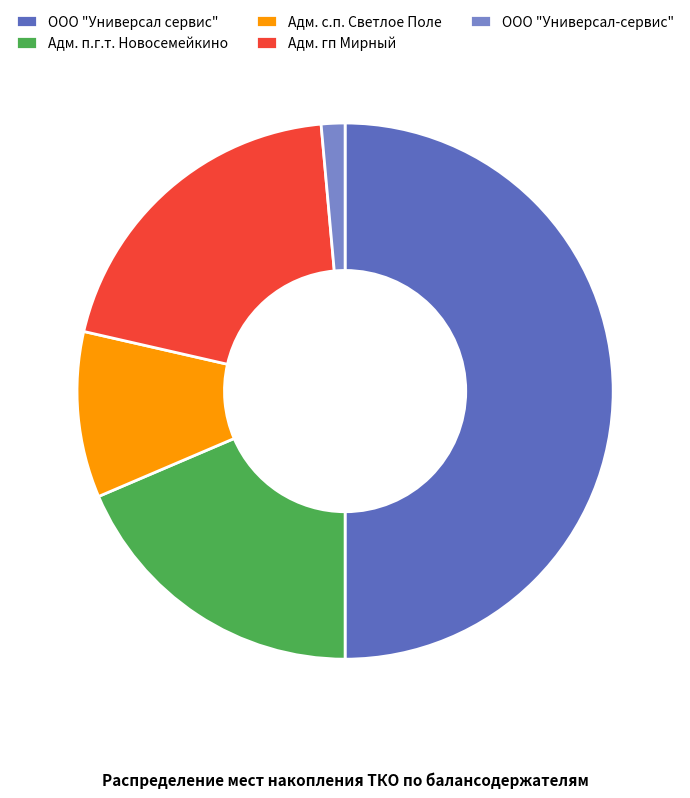

The Адм. с.п. Светлое Поле slice represents 18% of the pie. True or false?

False